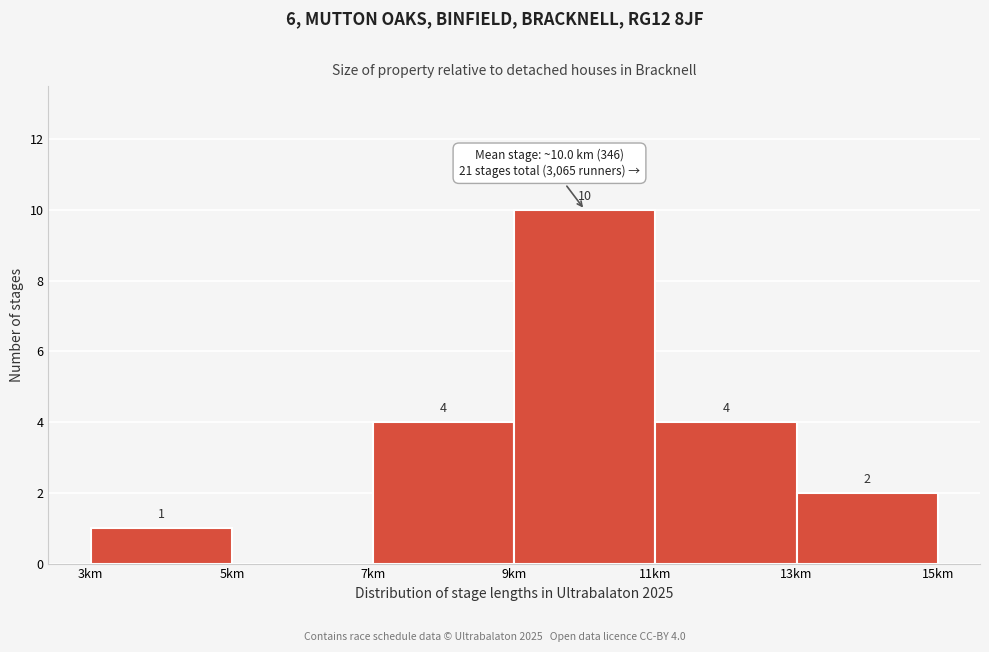

Over which range of the x-axis is the bar tallest?

9 to 11